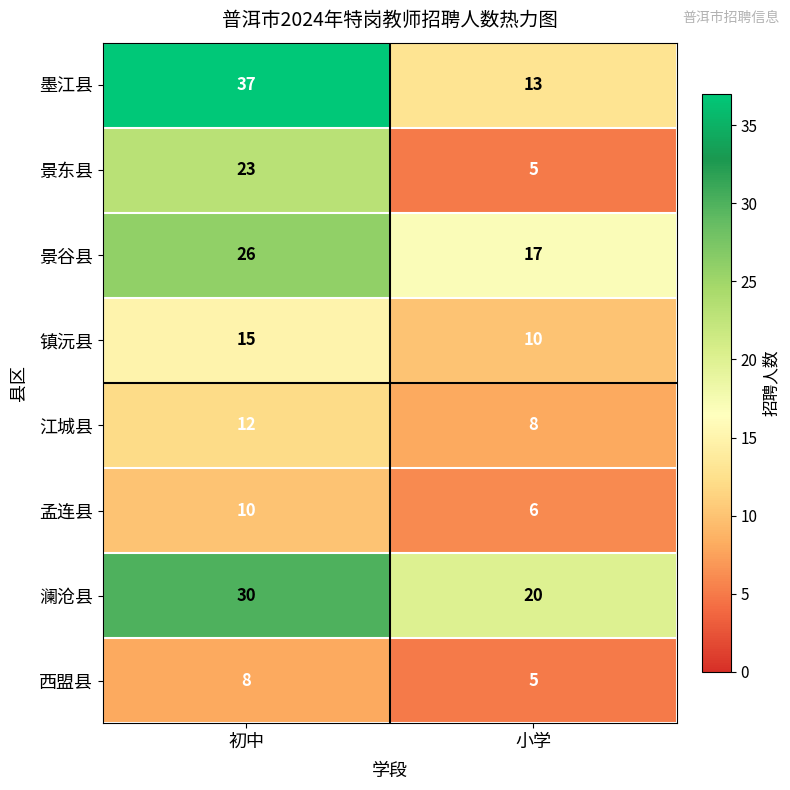

What is the minimum value shown in the chart?

5